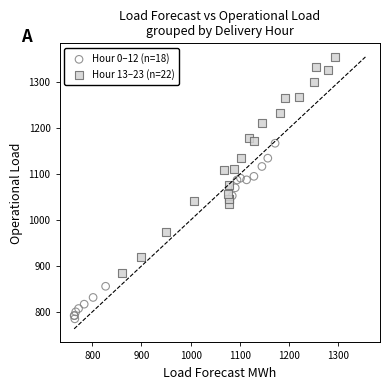

Which series contains the highest Y value?

Hour 13–23 (n=22)